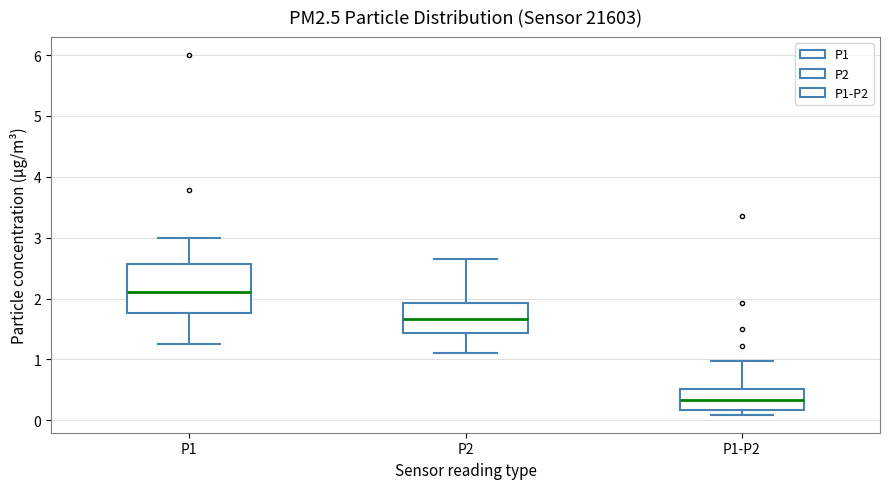

Reading left to right, read every box against the y-axis: the position of its median line, the range the box covers, and the ends of its whiskers. The values are not printed on the chart, so give them approximately, as read against the axis.

P1: median 2.1, box 1.8 to 2.6, whiskers 1.3 to 3.0
P2: median 1.7, box 1.4 to 1.9, whiskers 1.1 to 2.7
P1-P2: median 0.3, box 0.2 to 0.5, whiskers 0.1 to 1.0